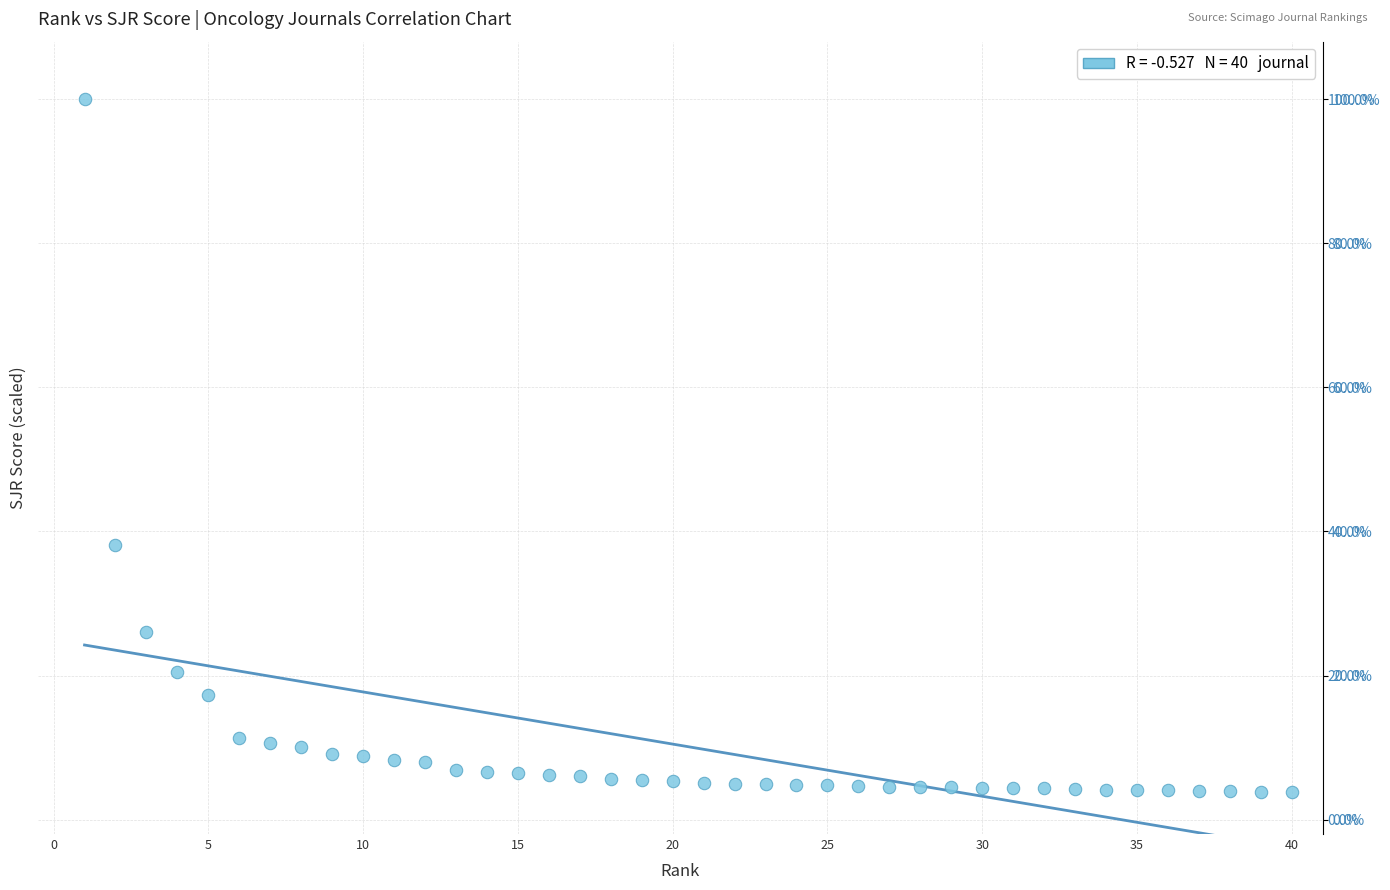

What Y value in the scatter plot is closest to 51?

38.1